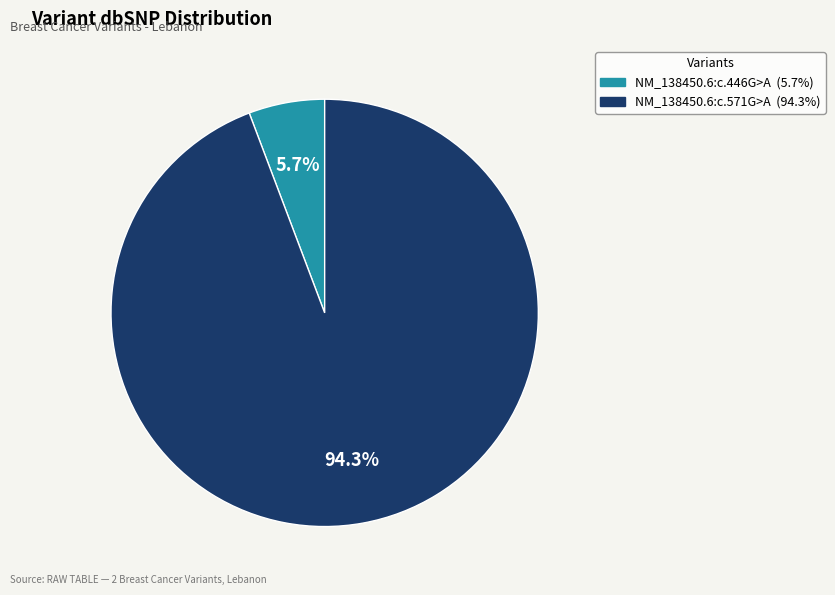

Is NM_138450.6:c.446G>A the majority of the pie?

No